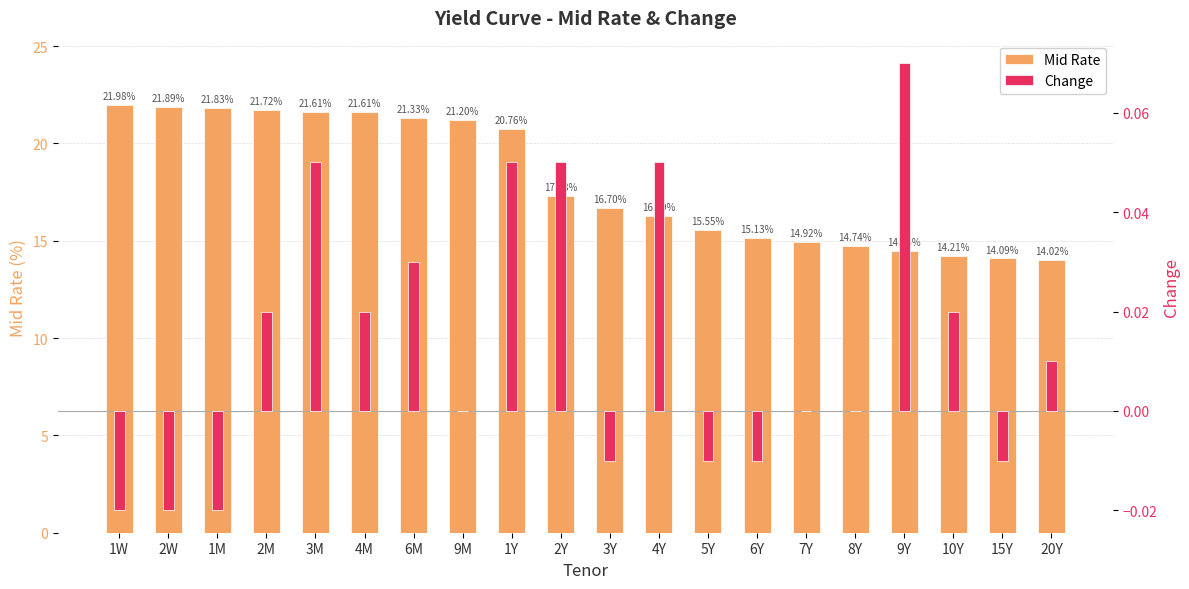

What position from the left is 9Y?

17